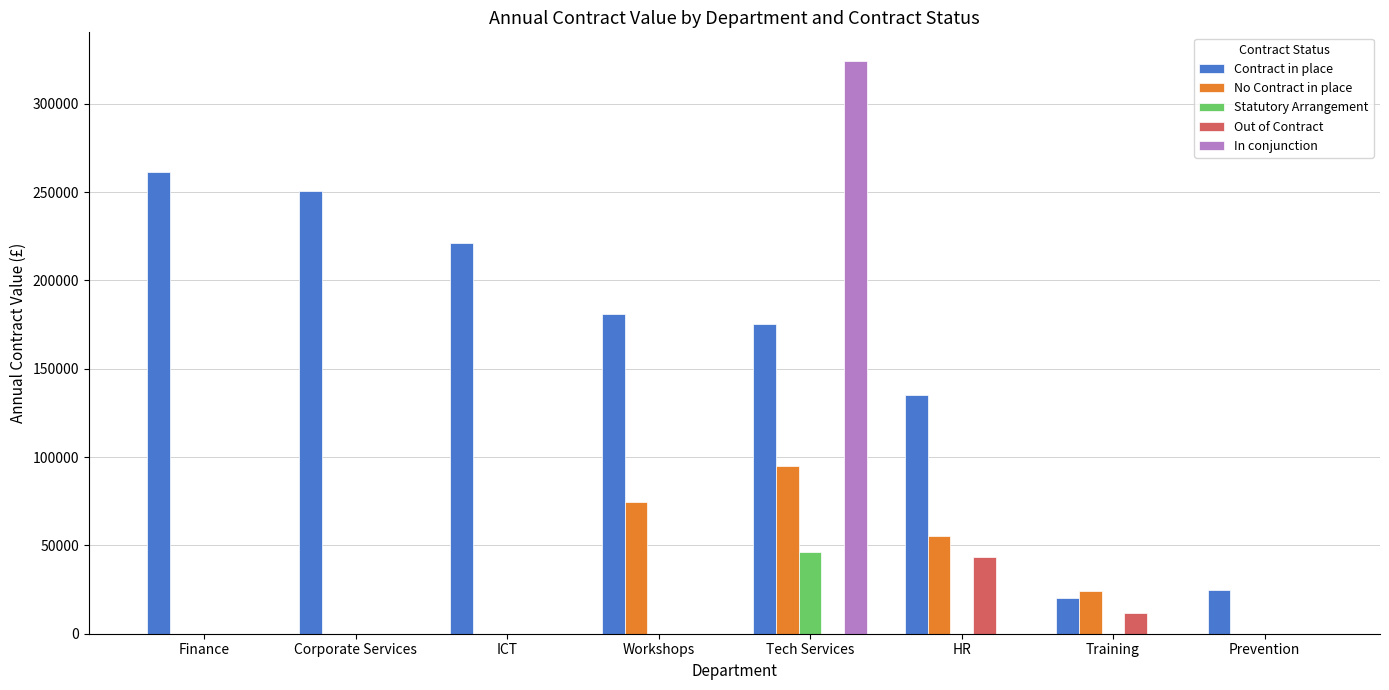

How many series are shown in this chart?

5